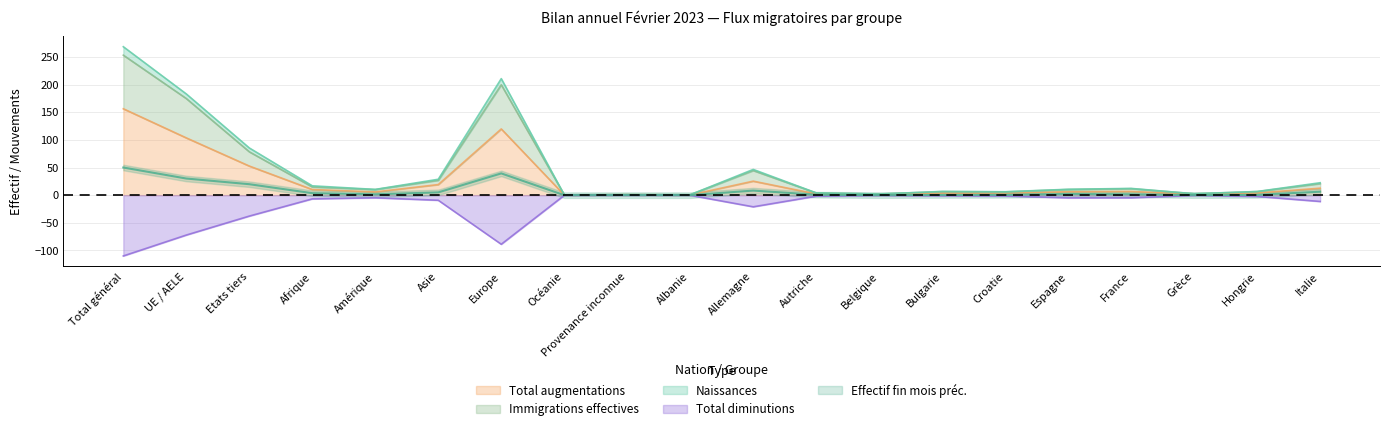

Does the chart display data point markers on the line(s)?

No